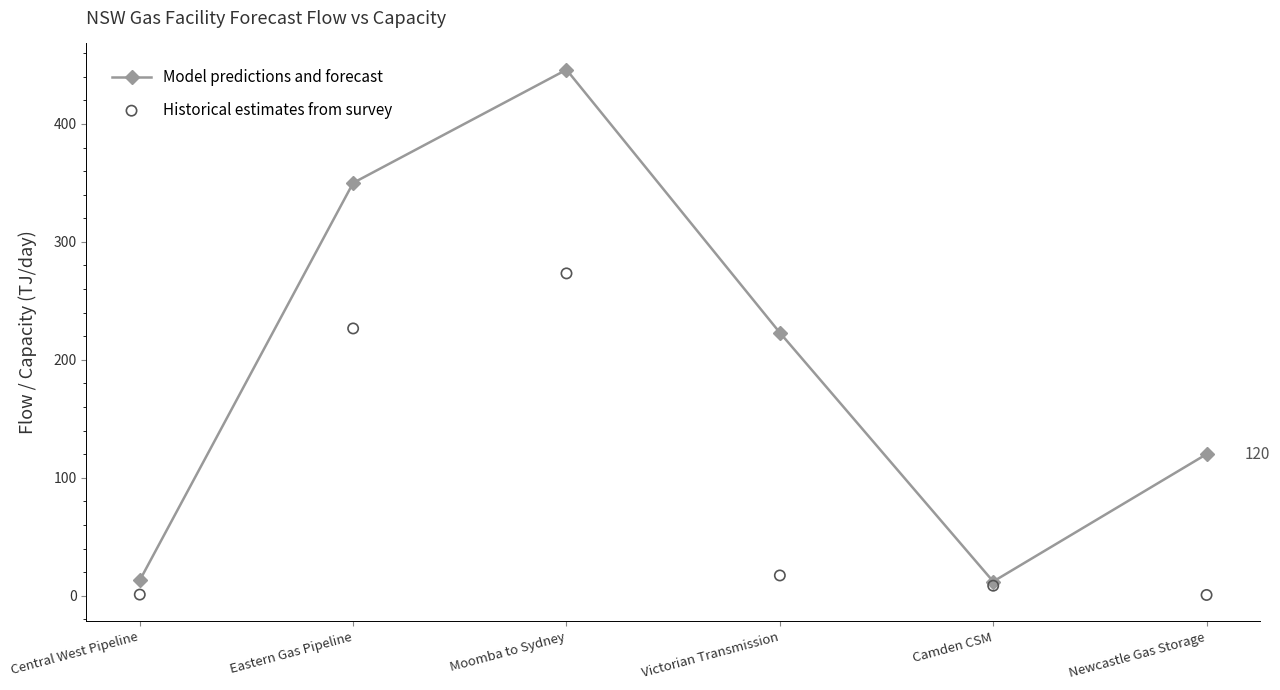

What is the total value across all series at Central West Pipeline?

13.9